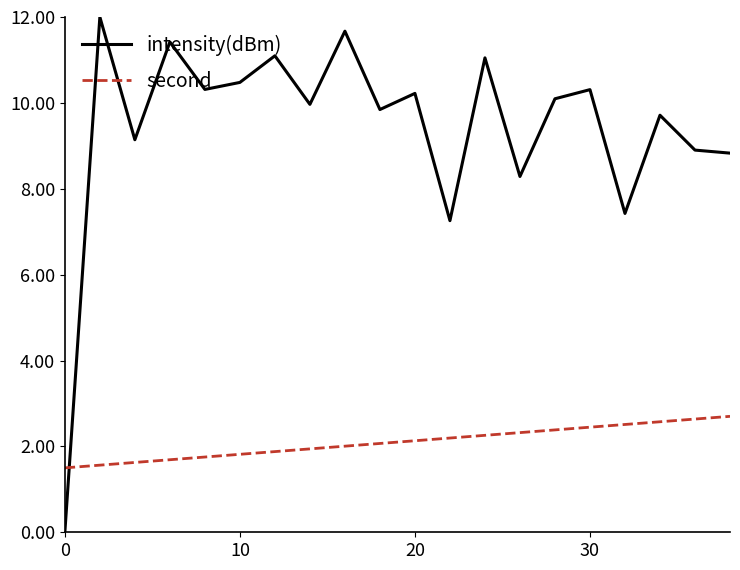

Which series has the largest total across all categories?

intensity(dBm)